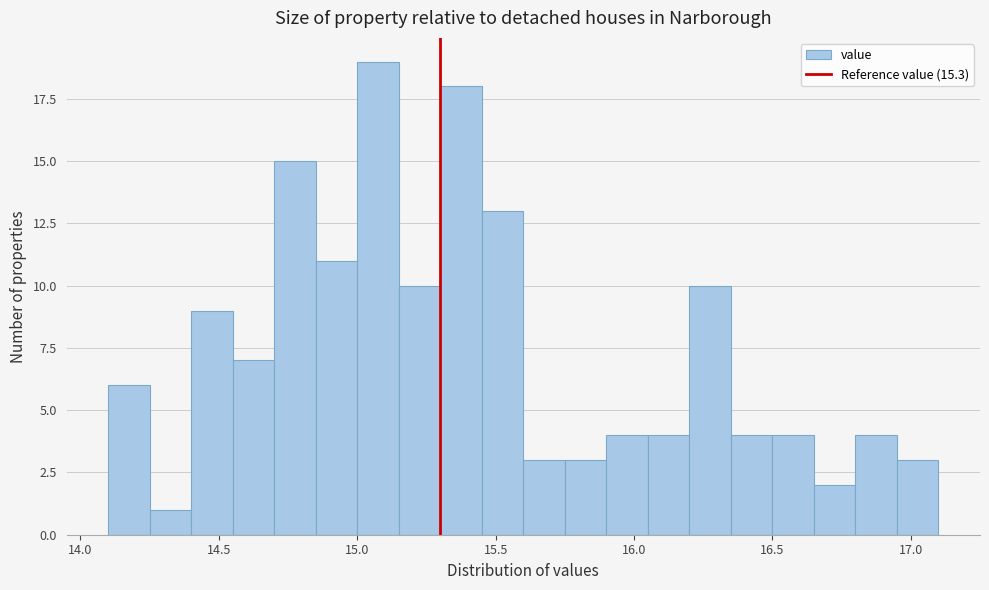

Around what value on the x-axis is the tallest bar? Give the approximate position of its centre, as read against the axis.

15.10